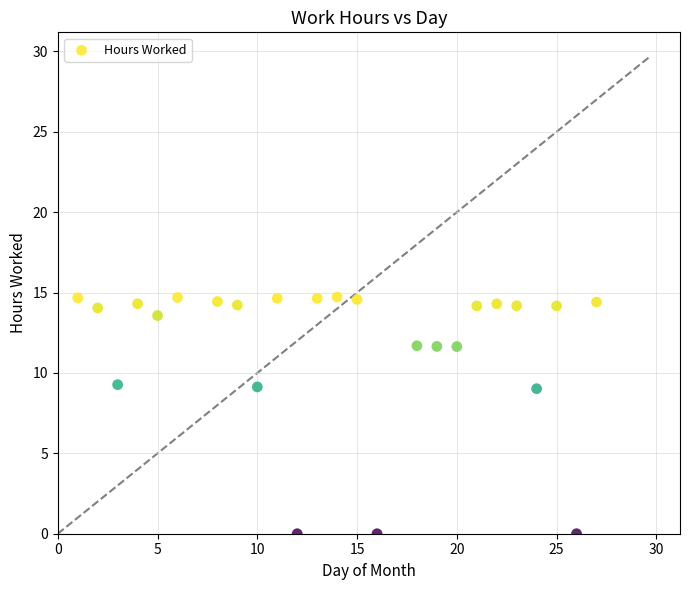

What is the range of Y values (max minus min)?

14.7